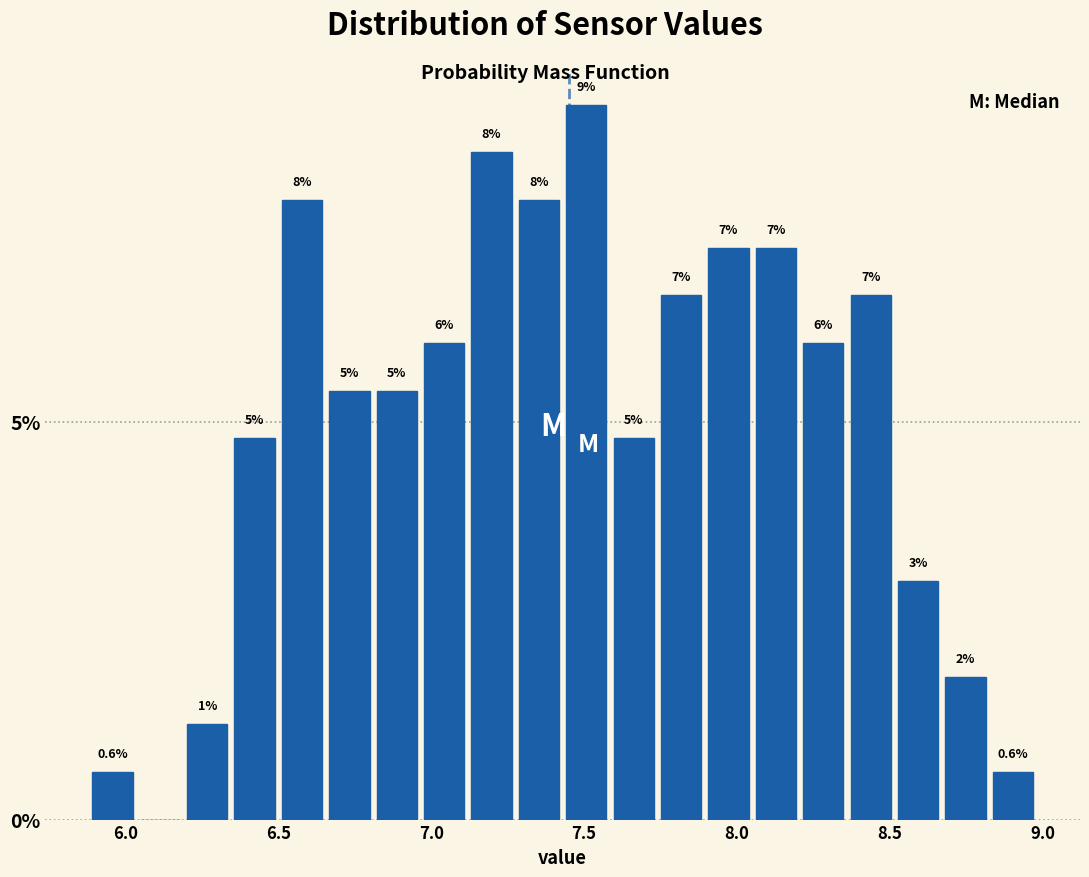

Read against the x-axis, roughly where is the centre of the tallest bar?

7.50